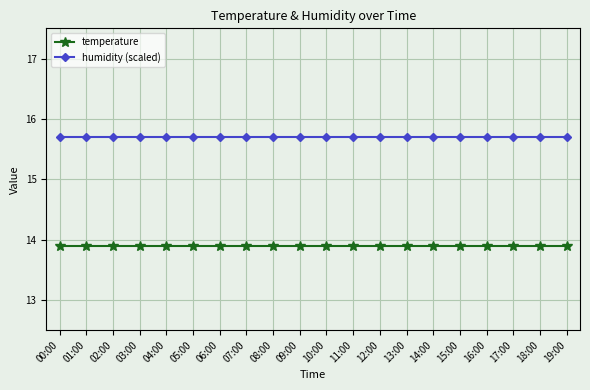

Is it true that humidity (scaled) equals 9.9 at 08:00?

False